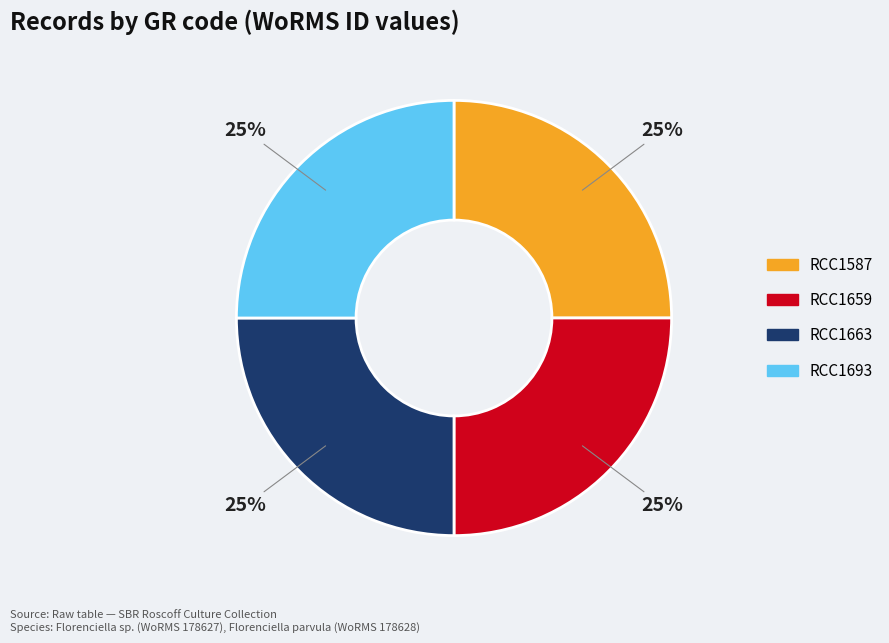

How many segments does this pie chart have?

4